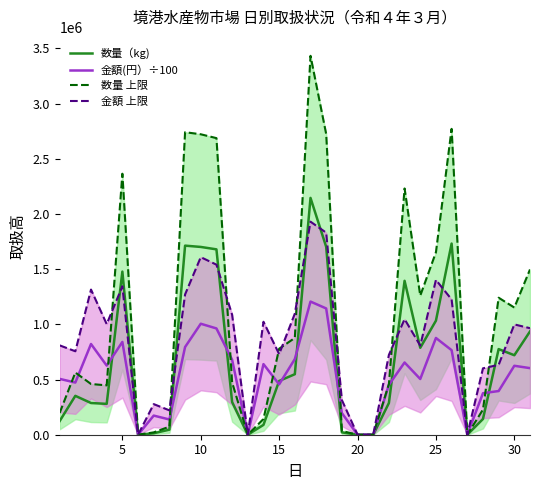

The value of 金額(円）÷100 at 15 is 756018.3. True or false?

False